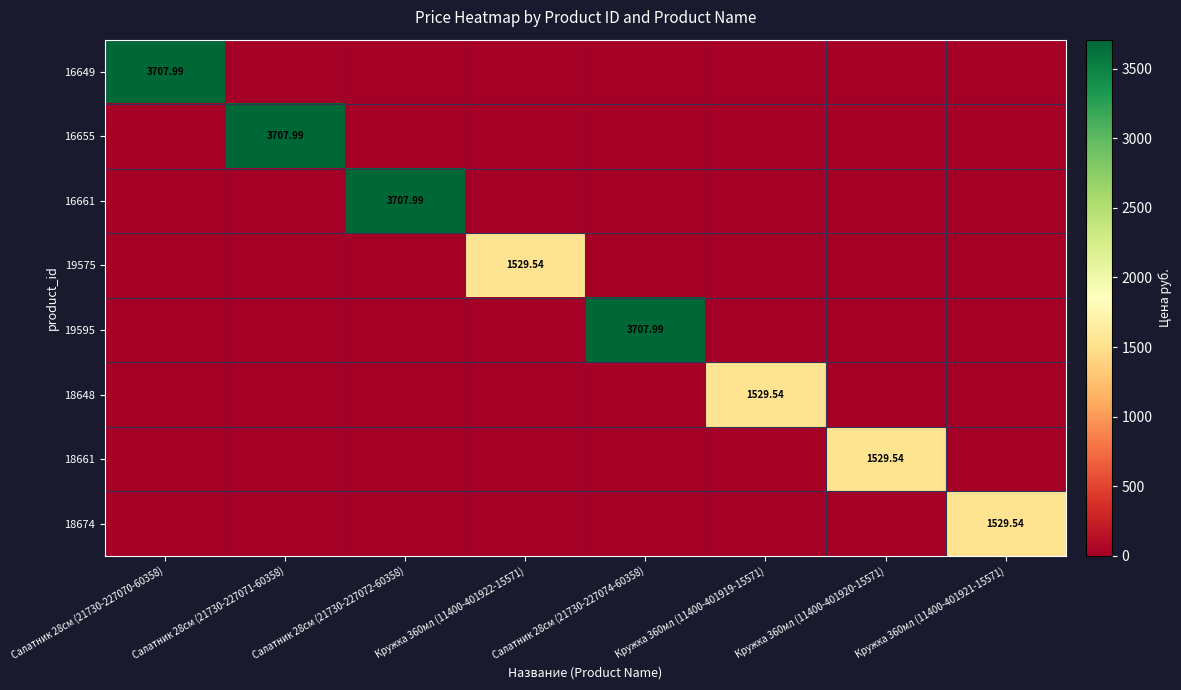

List the labels in order of 16649 value, smallest first.

Салатник 28см (21730-227071-60358), Салатник 28см (21730-227072-60358), Кружка 360мл (11400-401922-15571), Салатник 28см (21730-227074-60358), Кружка 360мл (11400-401919-15571), Кружка 360мл (11400-401920-15571), Кружка 360мл (11400-401921-15571), Салатник 28см (21730-227070-60358)